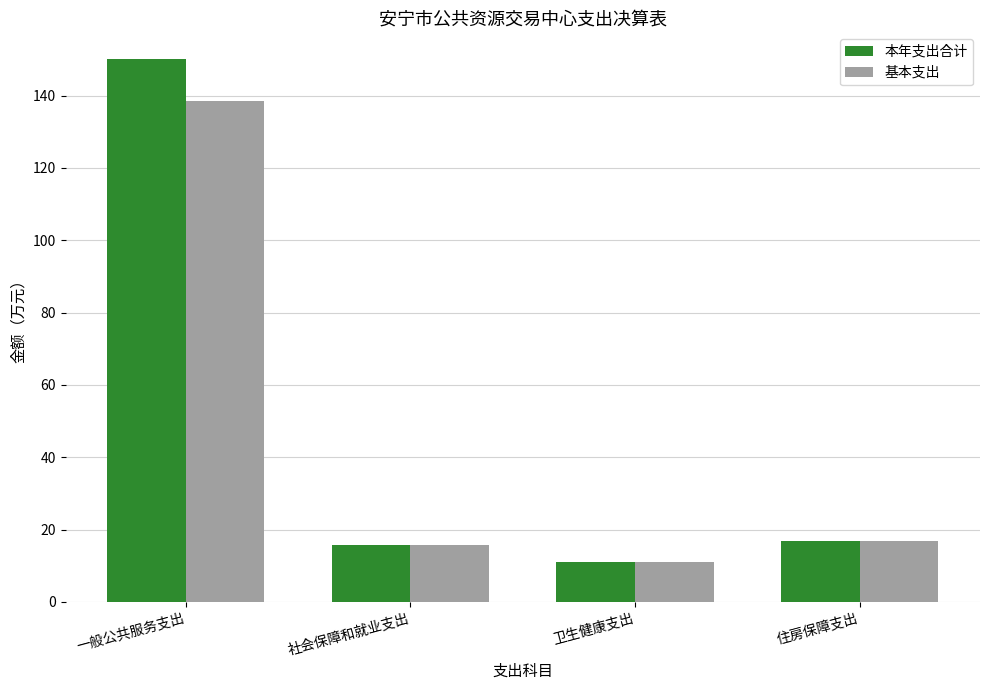

What is the minimum value for 本年支出合计?

10.9